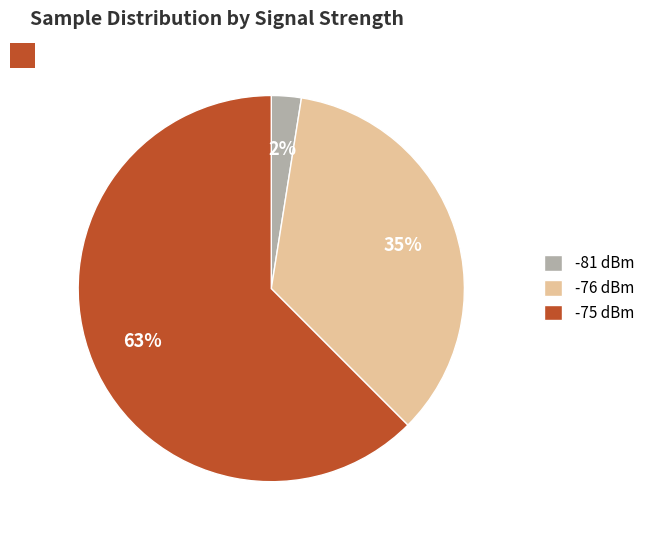

Which slice is the smallest?

-81 dBm